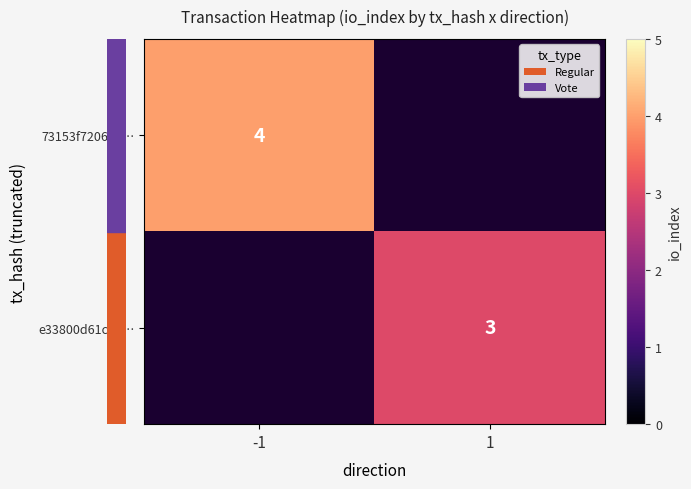

Count the number of categories in the chart.

2